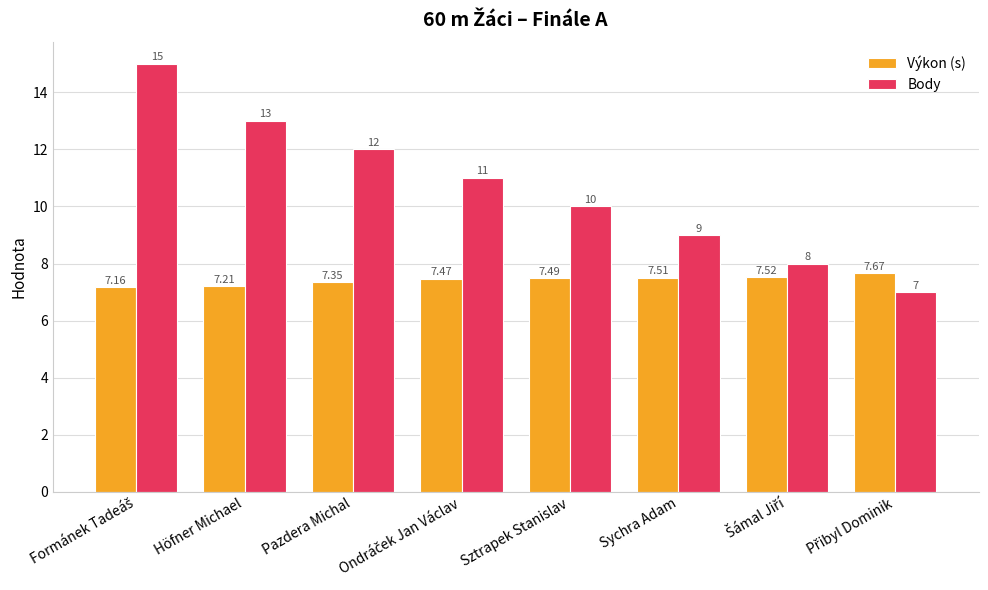

Which series has the largest total across all categories?

Body